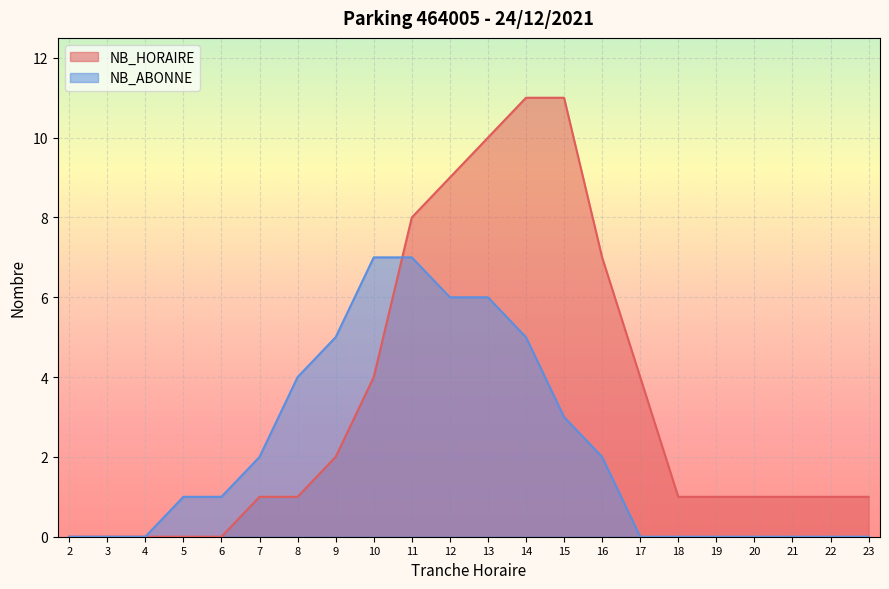

The NB_HORAIRE series shows 0 at 23. True or false?

False